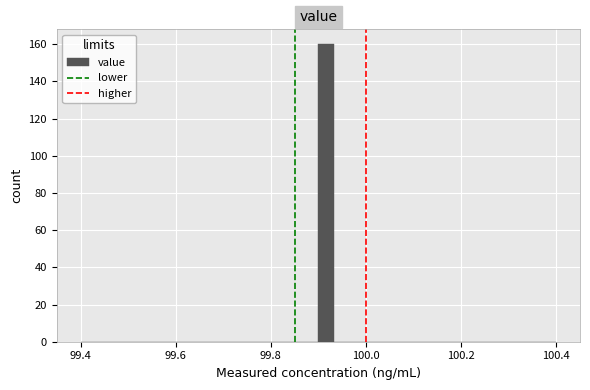

Read against the x-axis, roughly where is the centre of the tallest bar?

99.92